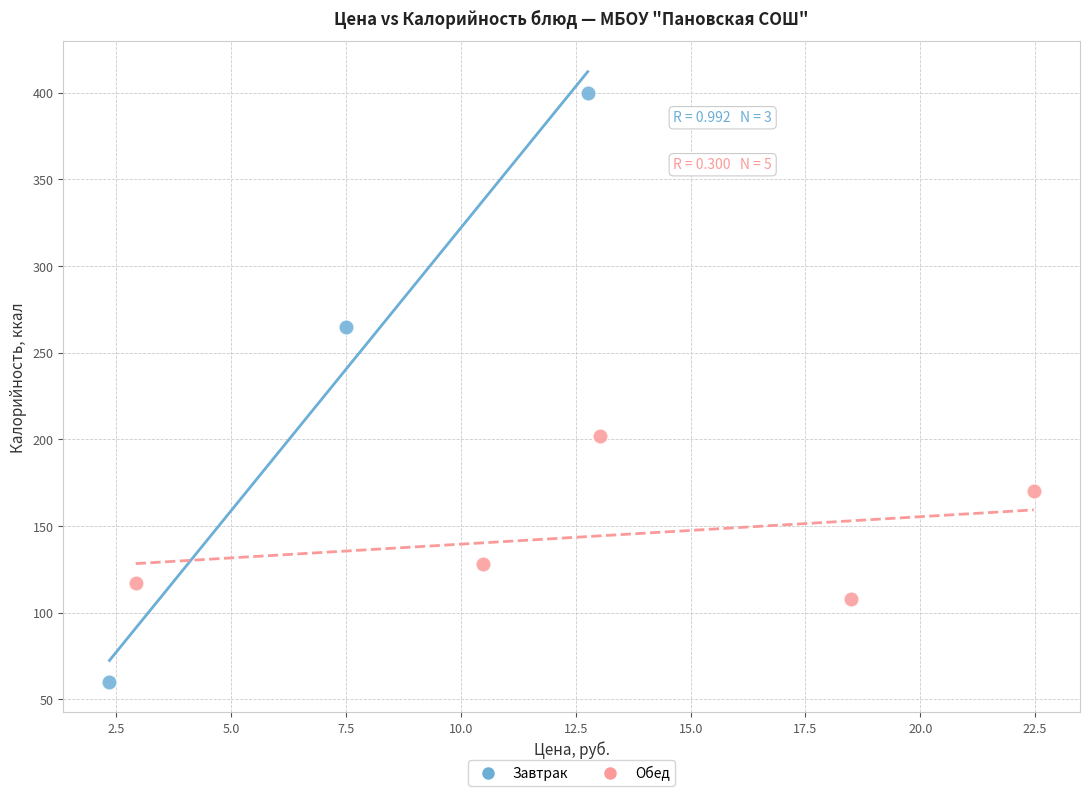

Which series has the largest Y range (max minus min)?

Завтрак